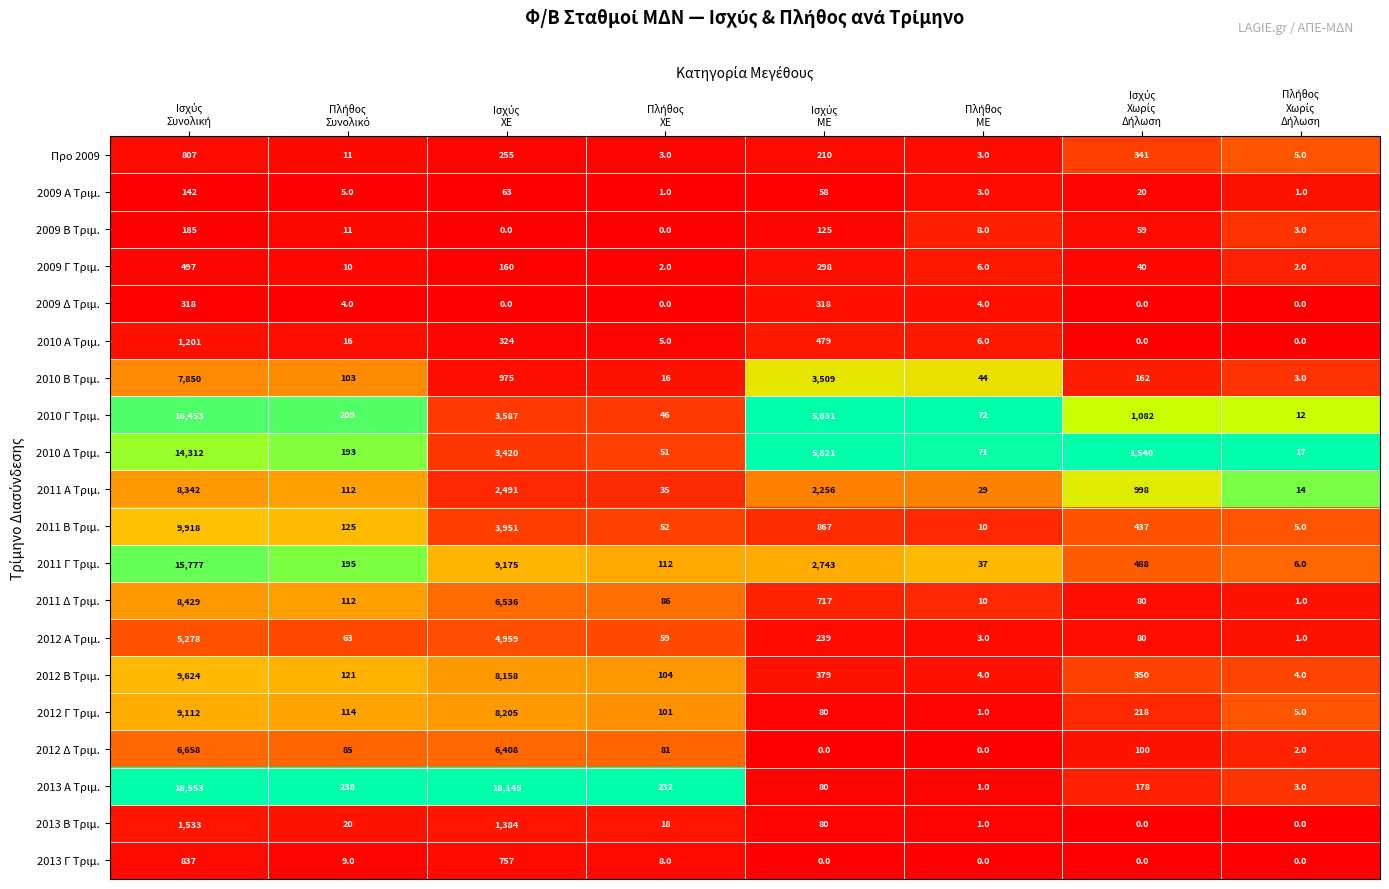

What is the highest value of the 2009 Α Τριμ. series?

142